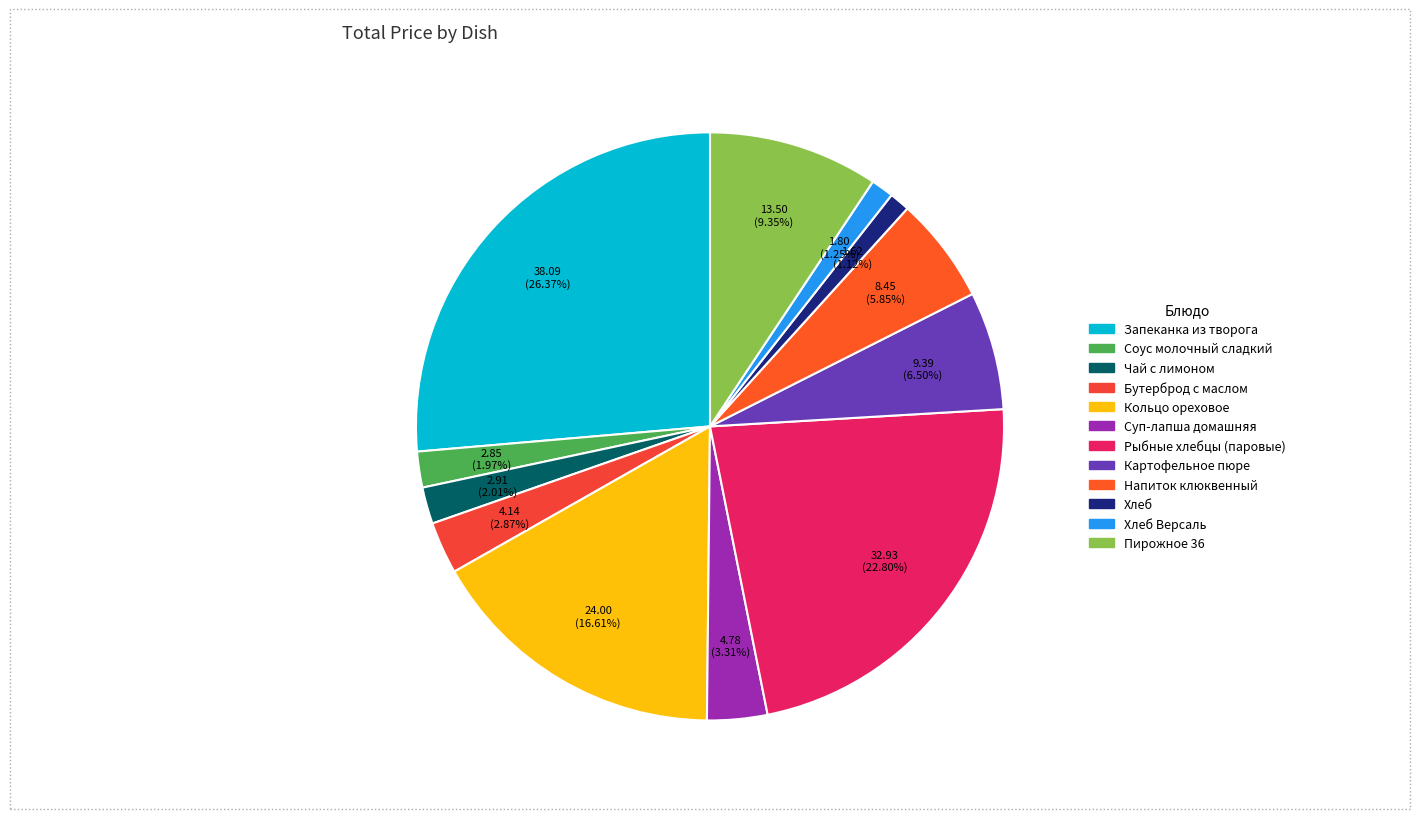

How many segments does this pie chart have?

12